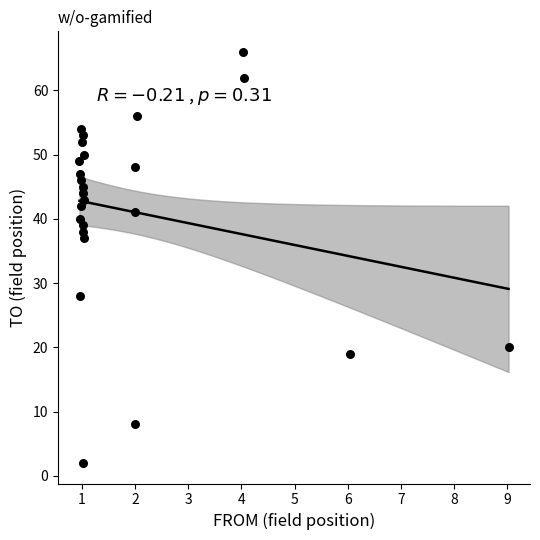

What Y value in the scatter plot is closest to 34?

37